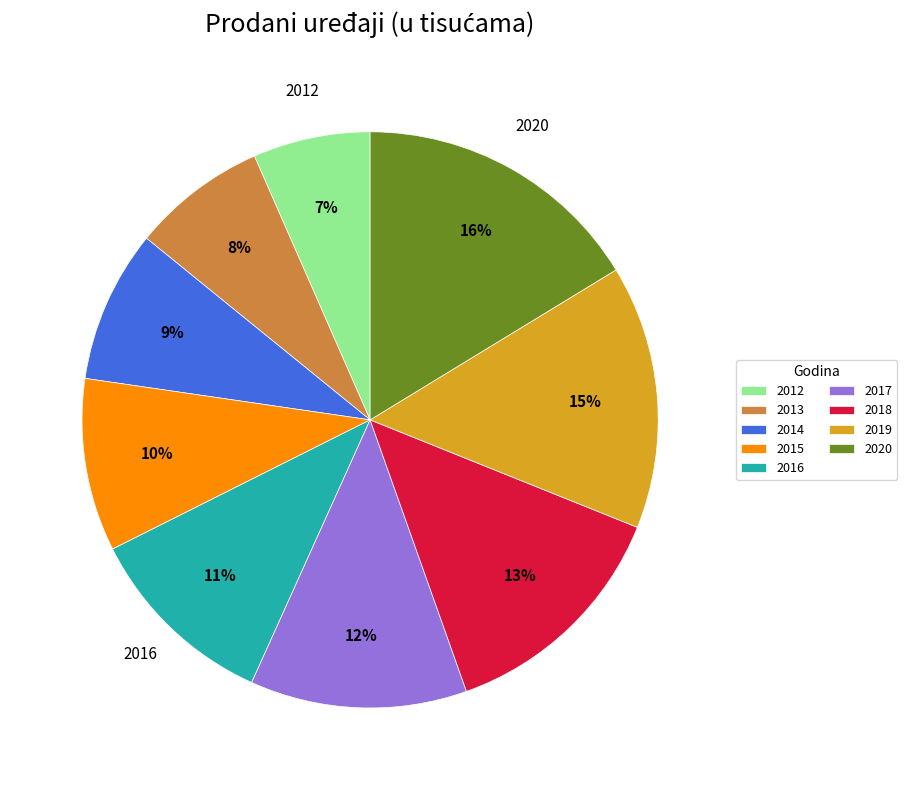

How many slices are in this pie chart?

9